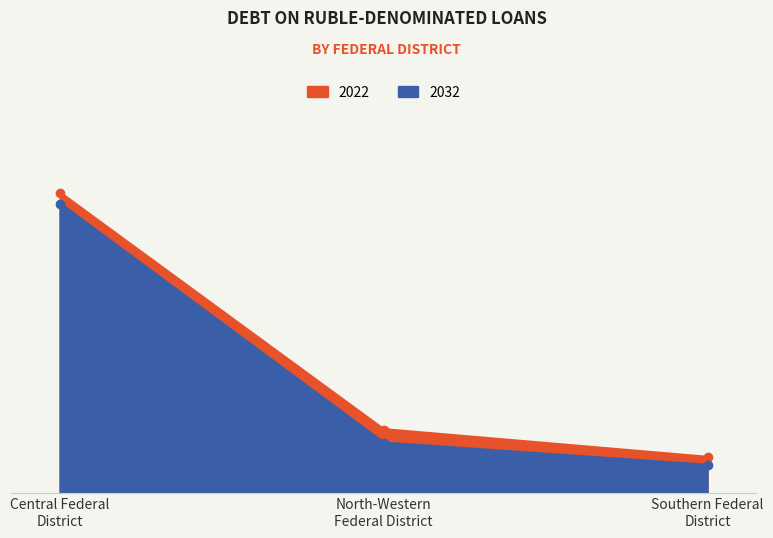

Between North-Western Federal District and Southern Federal District, which series saw the biggest shift?

2022